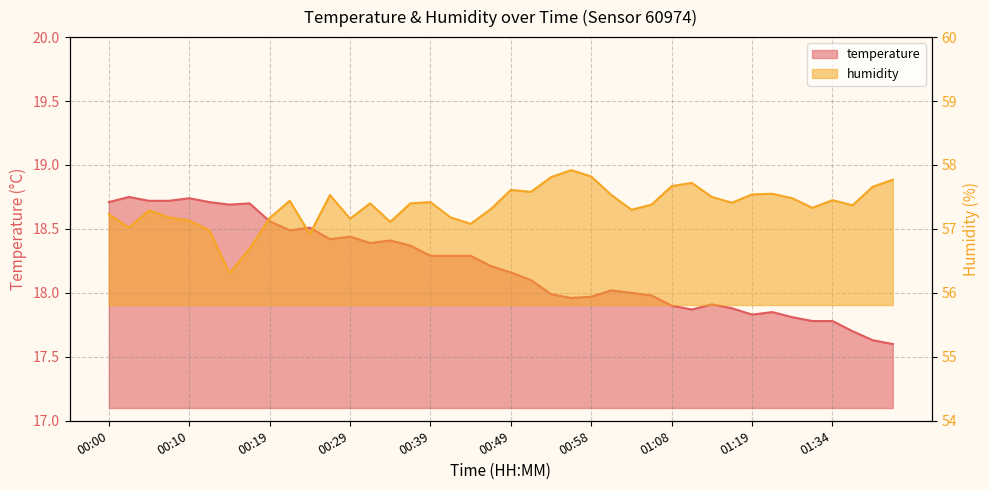

Which category has the lowest value in the humidity series?

00:15